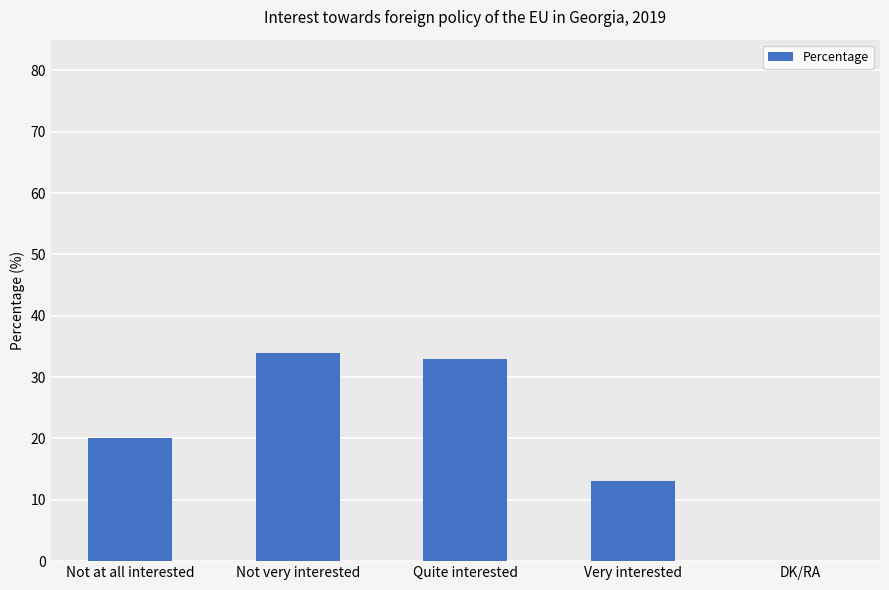

How many values are above zero?

4